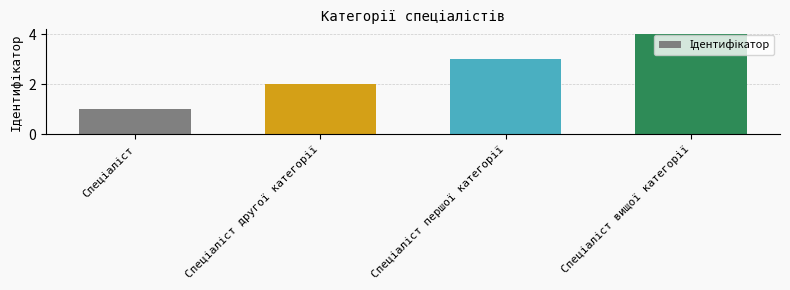

What is the difference between the maximum and minimum values?

3